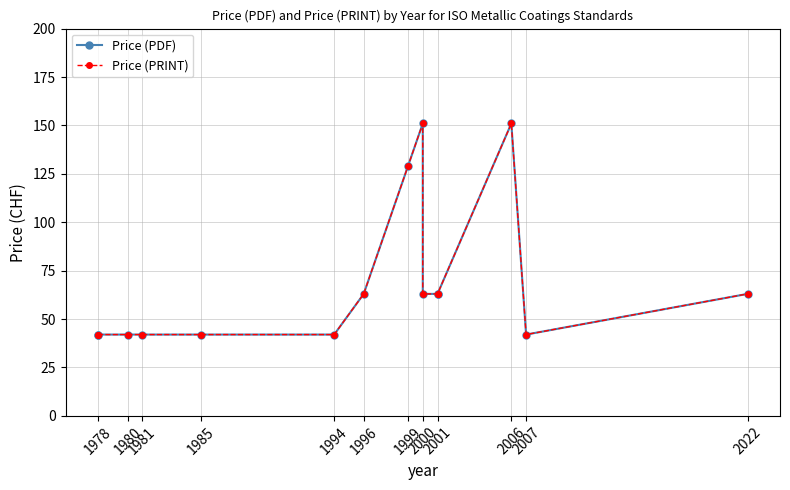

Does the chart have visible grid lines?

Yes